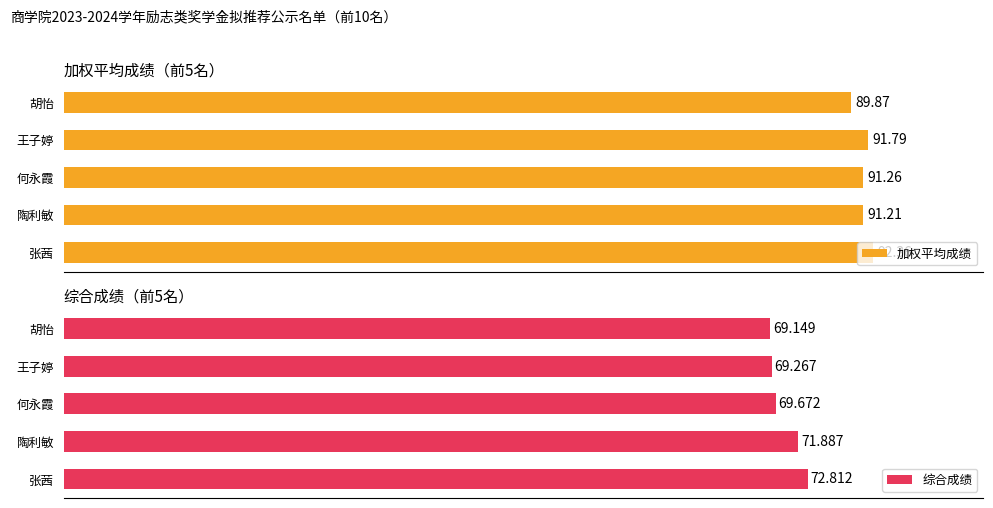

Which category has the lowest value in the 加权平均成绩 series?

胡怡